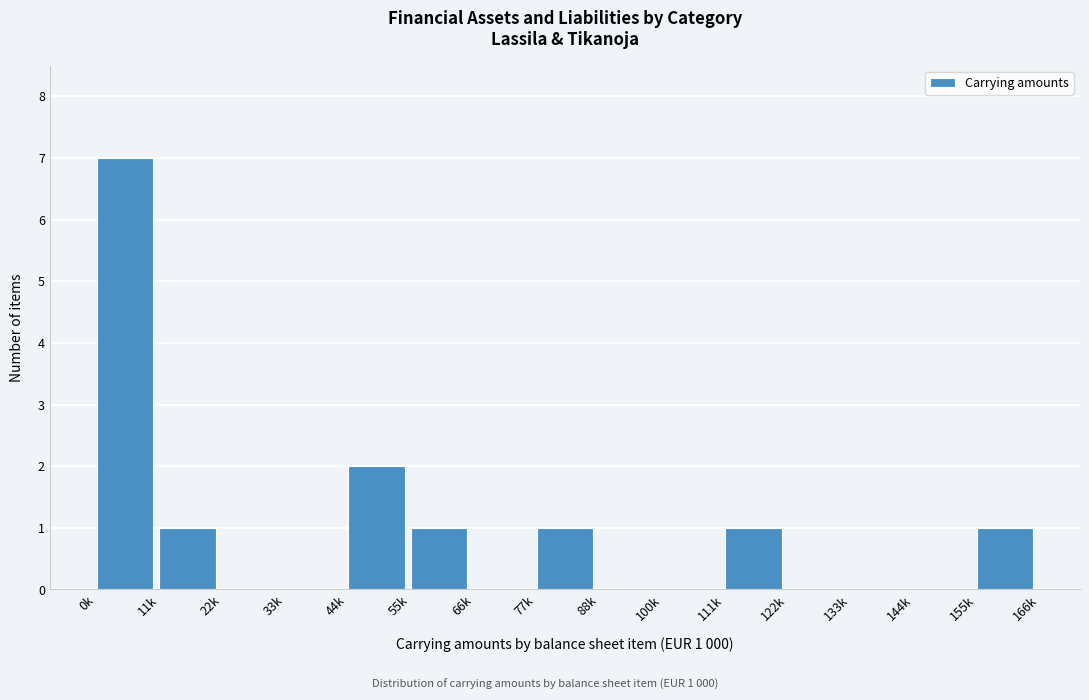

Reading left to right, transcribe all the data shown in this chart.

0k=7	11k=1	22k=0	33k=0	44k=2	55k=1	66k=0	77k=1	88k=0	100k=0	111k=1	122k=0	133k=0	144k=0	155k=1